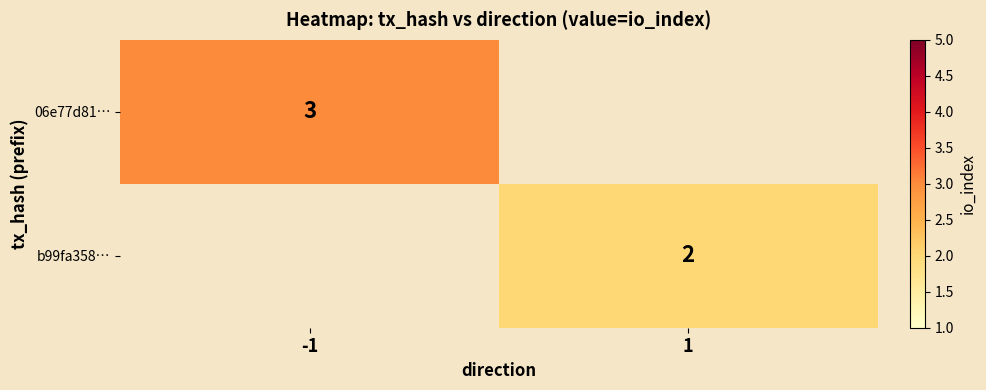

Is the value of b99fa358… at 1 greater than the value of 06e77d81… at -1?

No